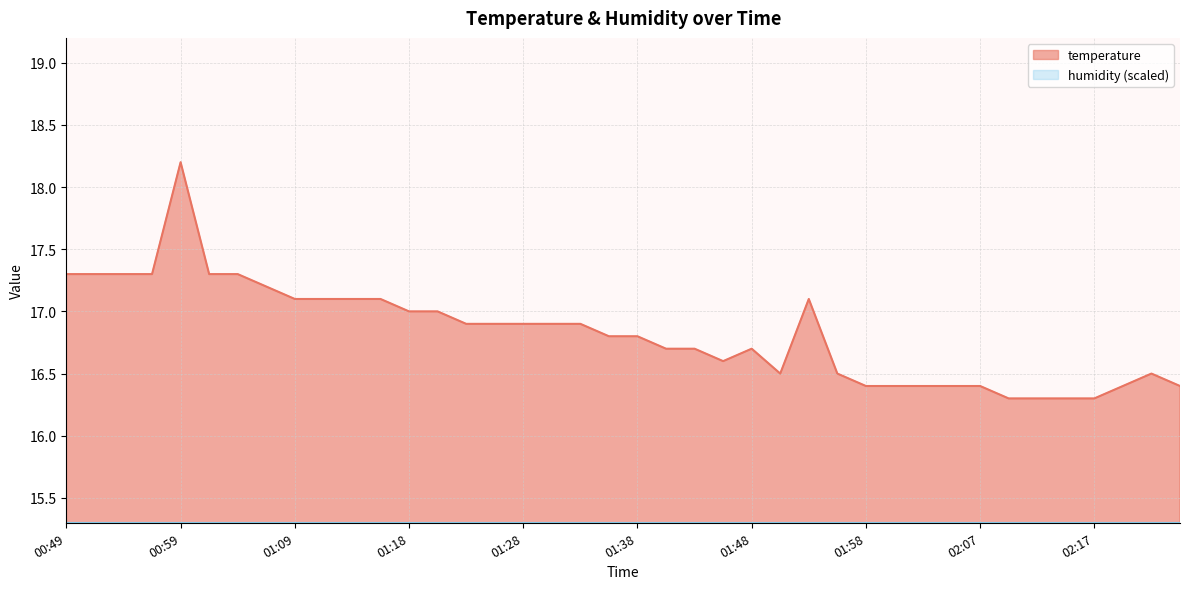

What is the difference between the values at 01:06 and 02:07?

0.8